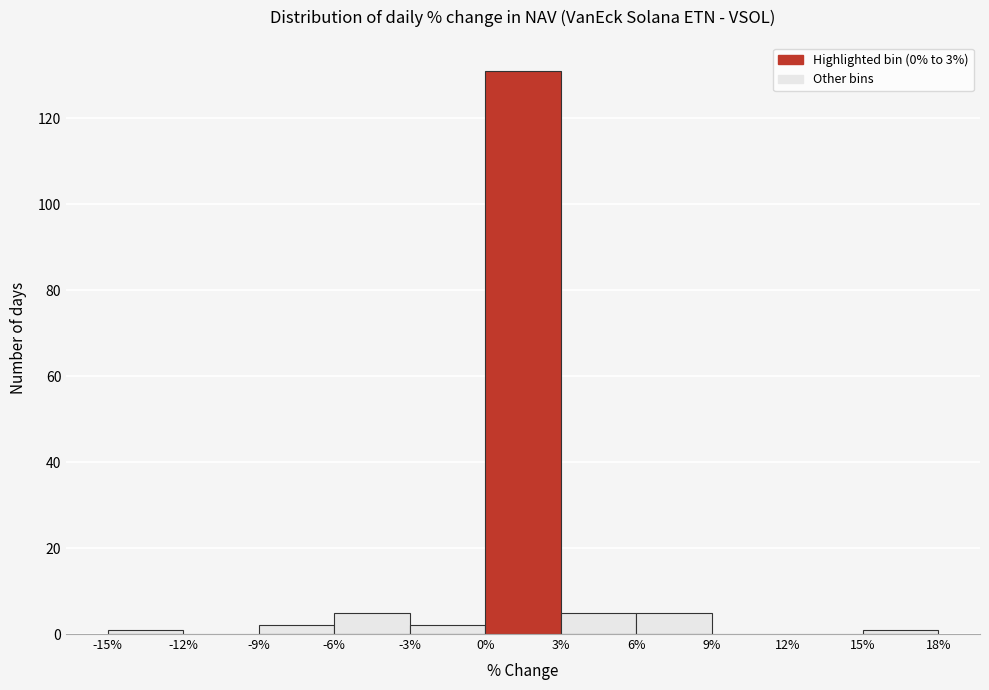

Reading left to right, transcribe this chart: for each bar, give the range it covers on the x-axis and its height. The values are not printed on the chart, so give them approximately, as read against the axis.

-15% to -12%: under 2
-12% to -9%: 0
-9% to -6%: 2
-6% to -3%: 6
-3% to 0%: 2
0% to 3%: 132
3% to 6%: 6
6% to 9%: 6
9% to 12%: 0
12% to 15%: 0
15% to 18%: under 2